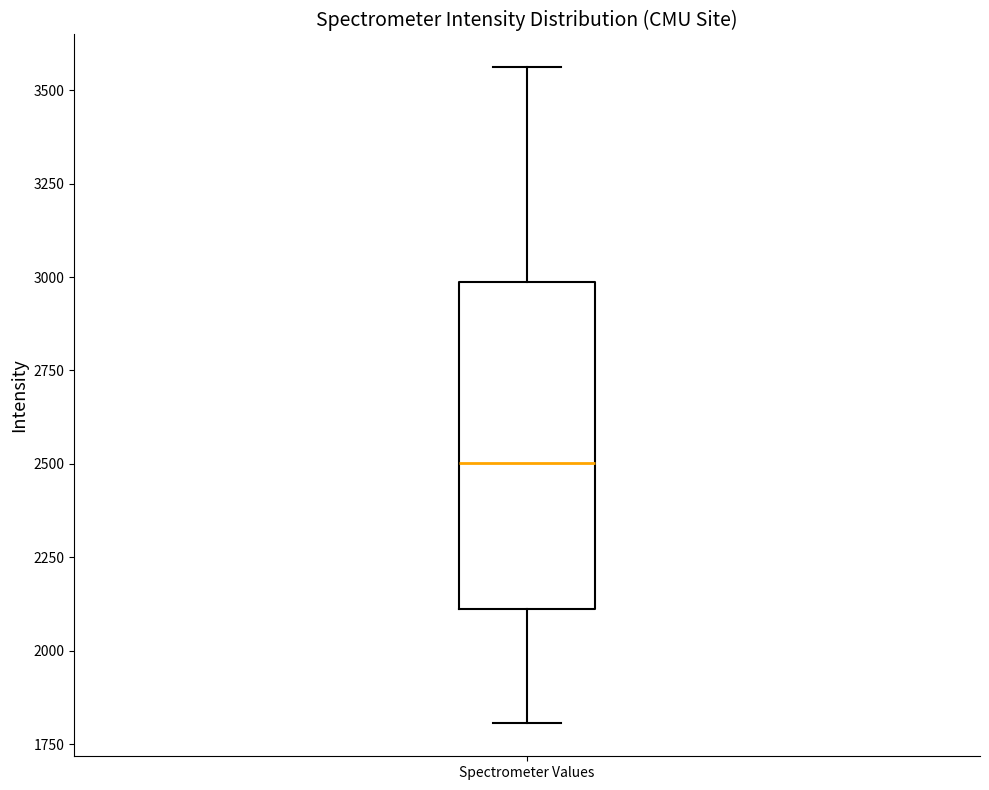

Read this box plot against the y-axis: the position of the median line, the range covered by the box, and the ends of both whiskers. The values are not printed on the chart, so give them approximately, as read against the axis.

median 2500, box 2100 to 3000, whiskers 1800 to 3550